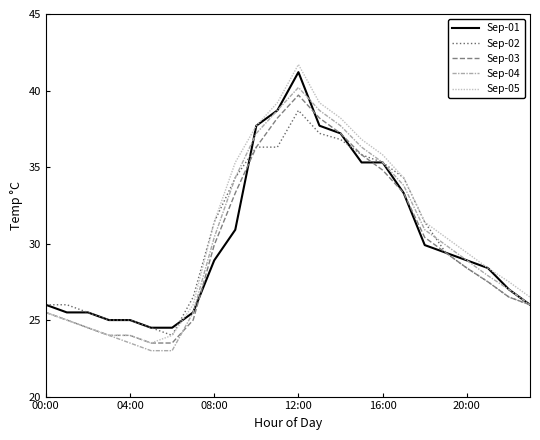

True or false: Sep-02 and Sep-03 cross at least once.

False